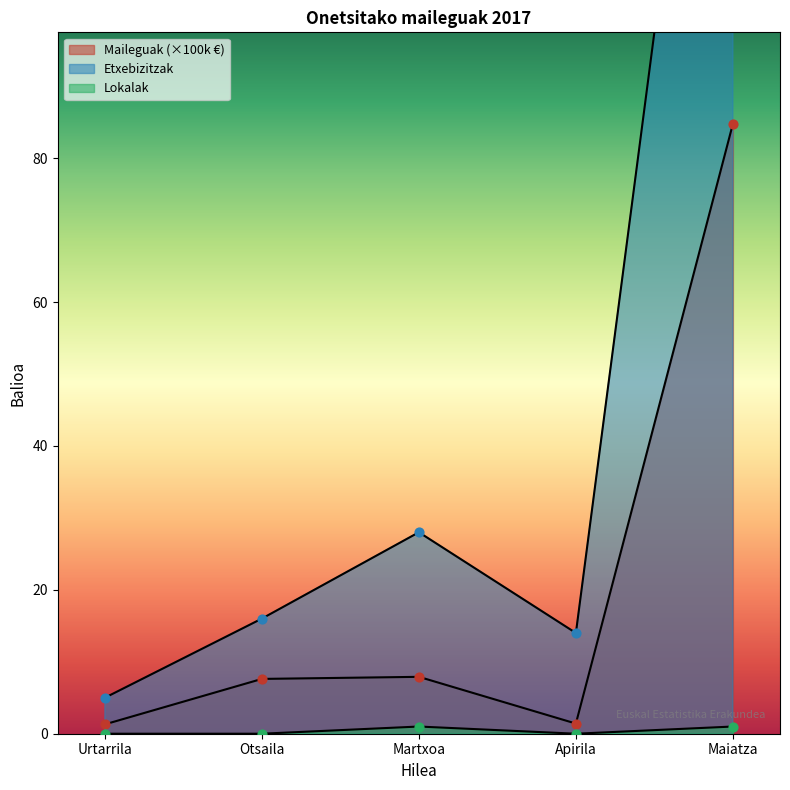

At how many categories does at least one series exceed 96?

1